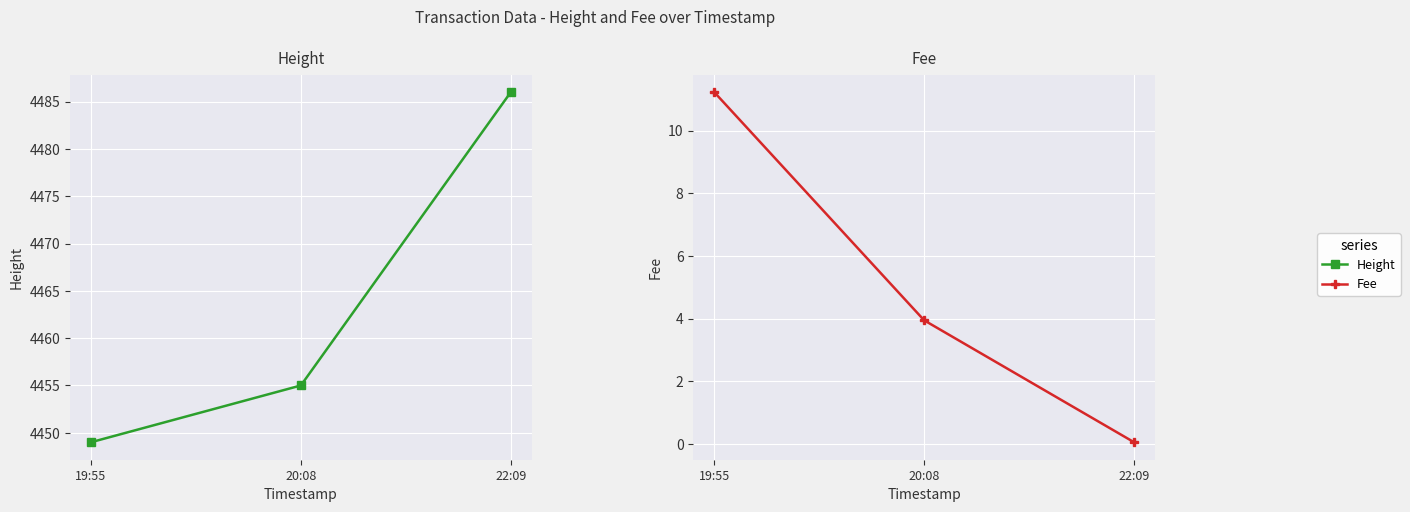

How many lines are shown in the chart?

2